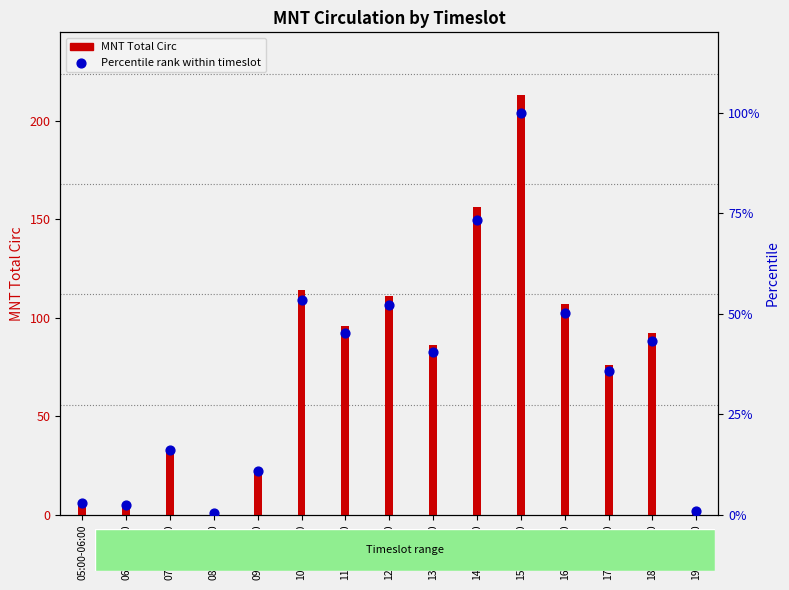

At how many categories does at least one series exceed 51?

9